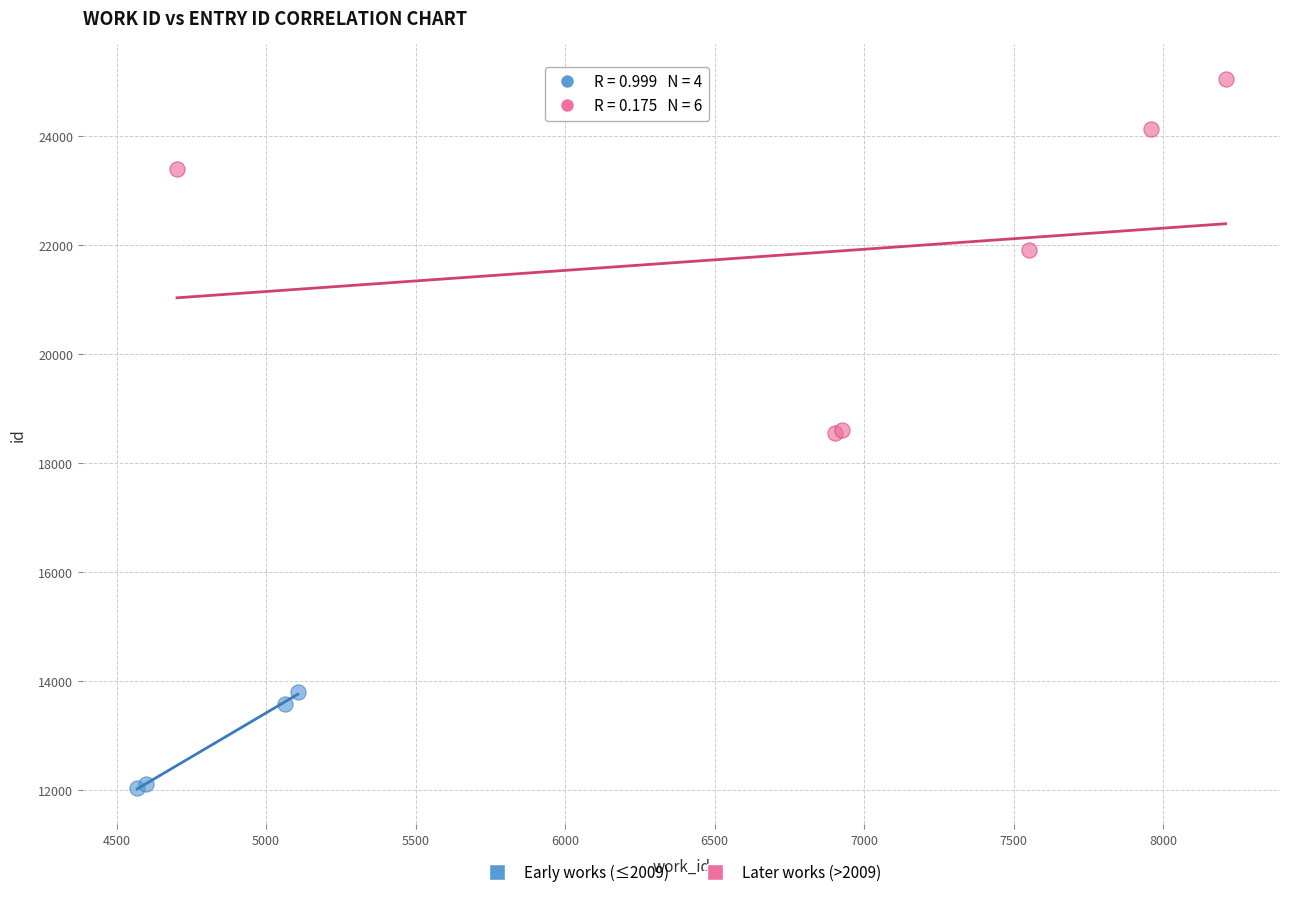

Which series contains the highest Y value?

Later works (>2009)